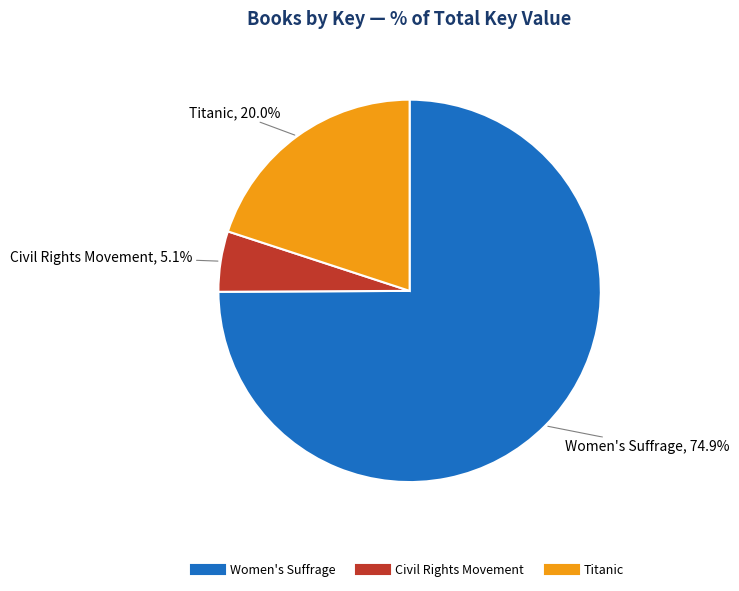

Does Civil Rights Movement represent more than half of the total?

No